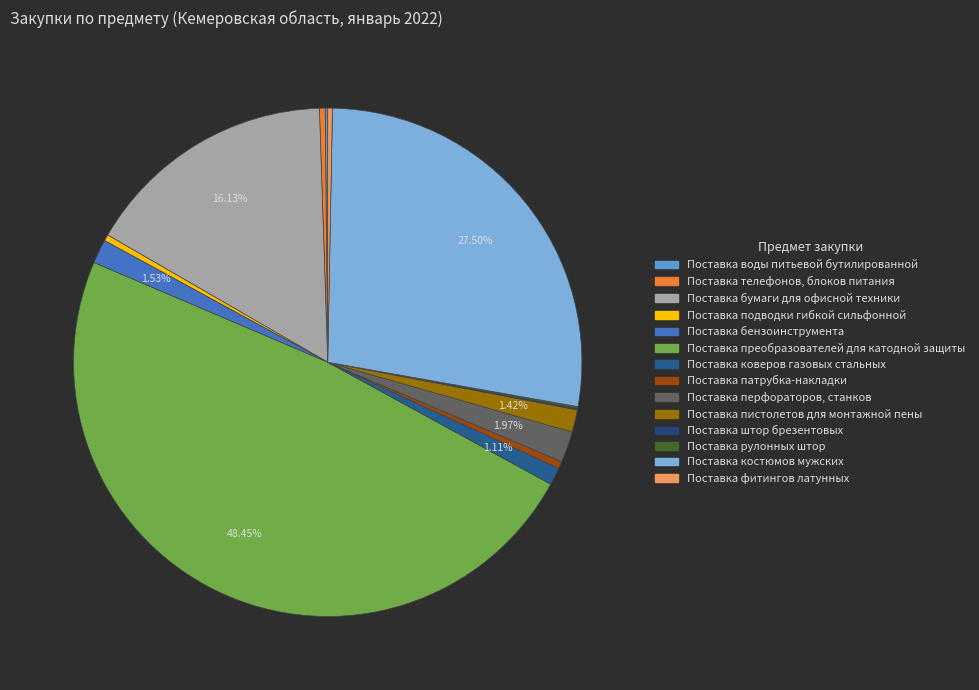

Is it true that Поставка коверов газовых стальных is 13% of the pie?

False